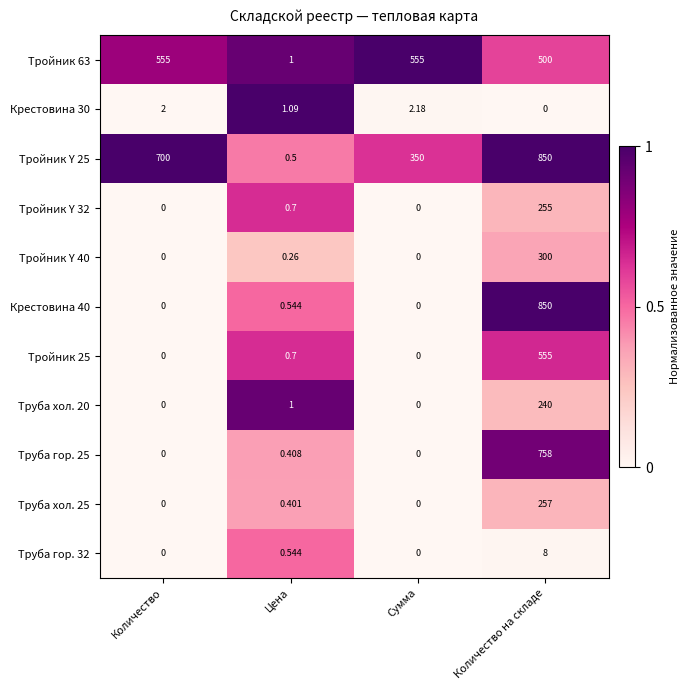

At which label is Крестовина 30 closest to 1?

Цена